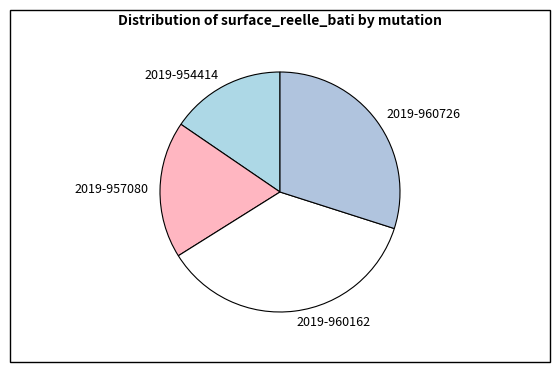

True or false: 2019-957080 accounts for 18% of the total.

True